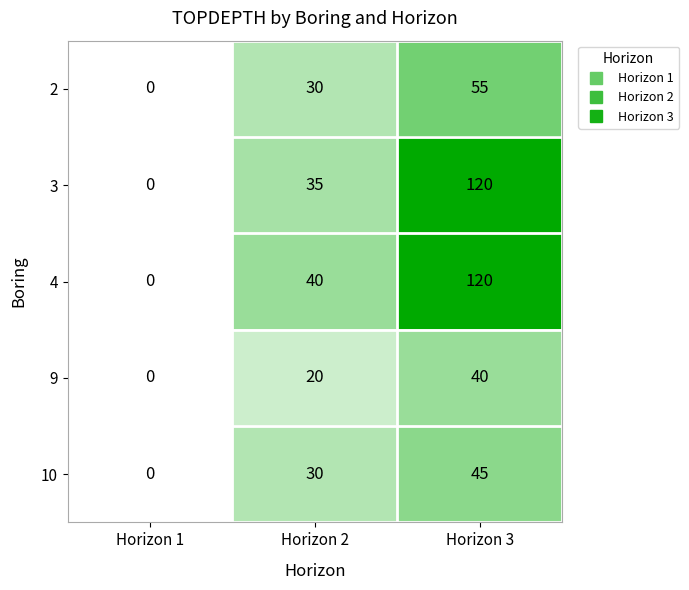

Which series changed the most between Horizon 2 and Horizon 3?

3